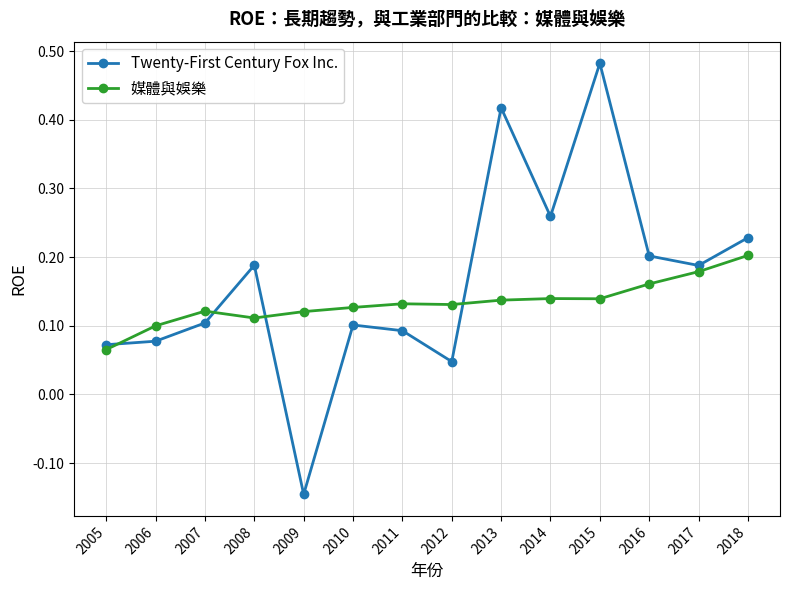

At which category is the sum across all series the highest?

2015